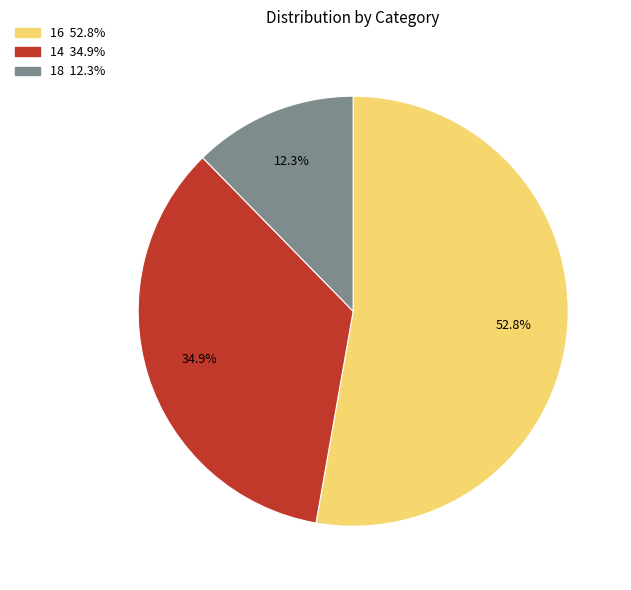

Is 14 the majority of the pie?

No